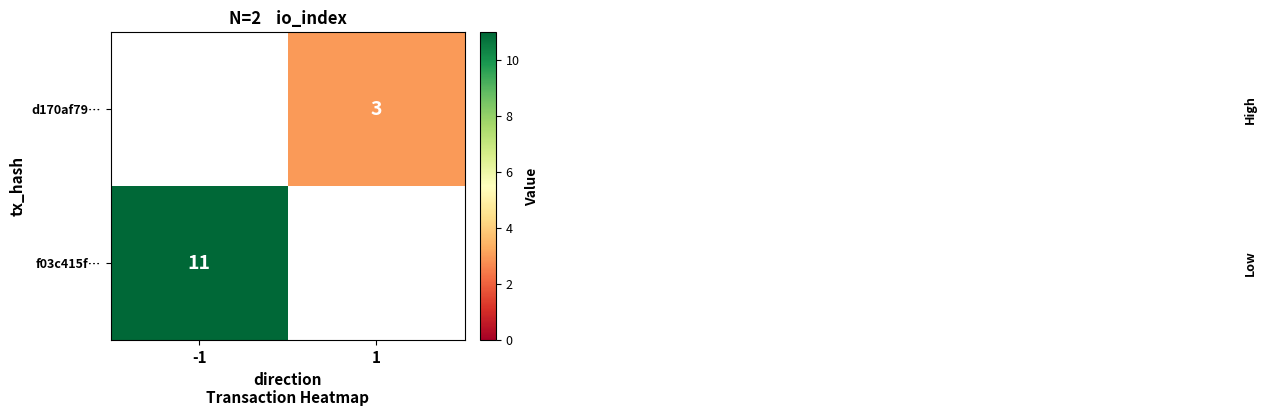

Is it true that f03c415f… equals 18 at -1?

False